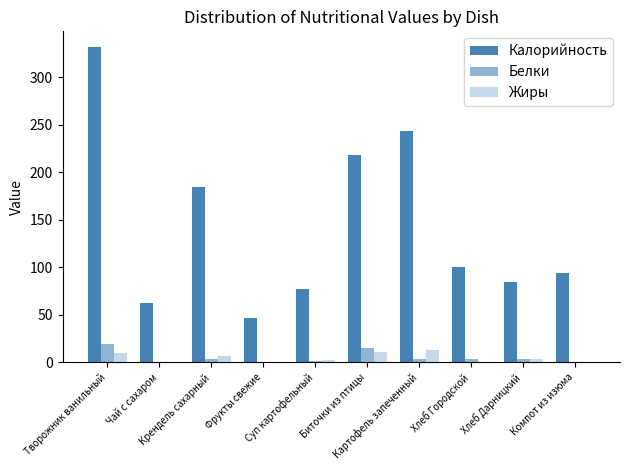

List the labels in order of Белки value, smallest first.

Чай с сахаром, Фрукты свежие, Компот из изюма, Суп картофельный, Хлеб Городской, Хлеб Дарницкий, Картофель запеченный, Крендель сахарный, Биточки из птицы, Творожник ванильный